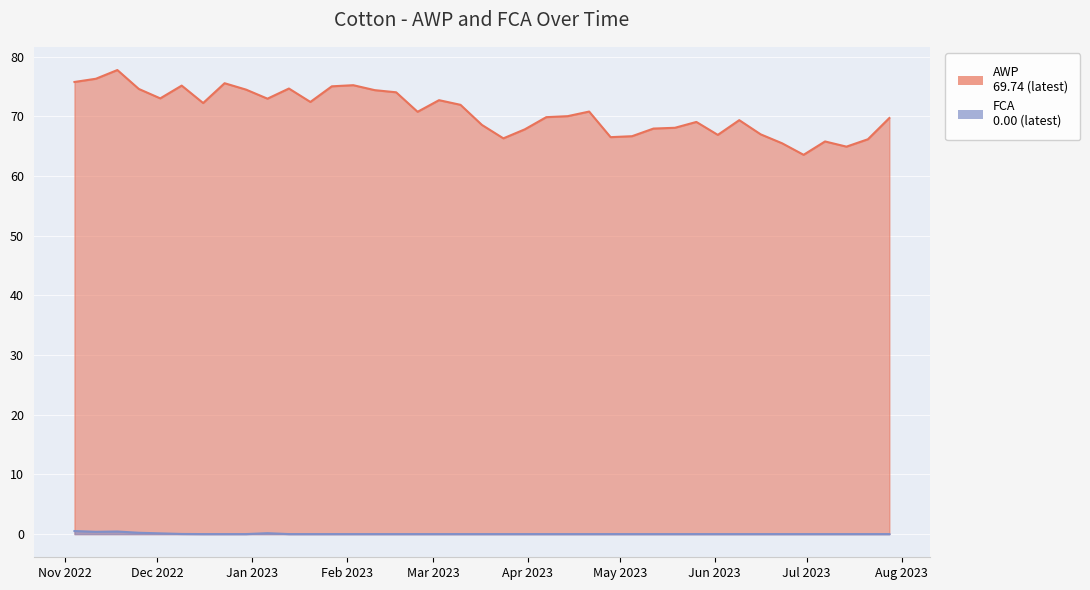

What is the approximate value of FCA at 2022-12-02?

0.1